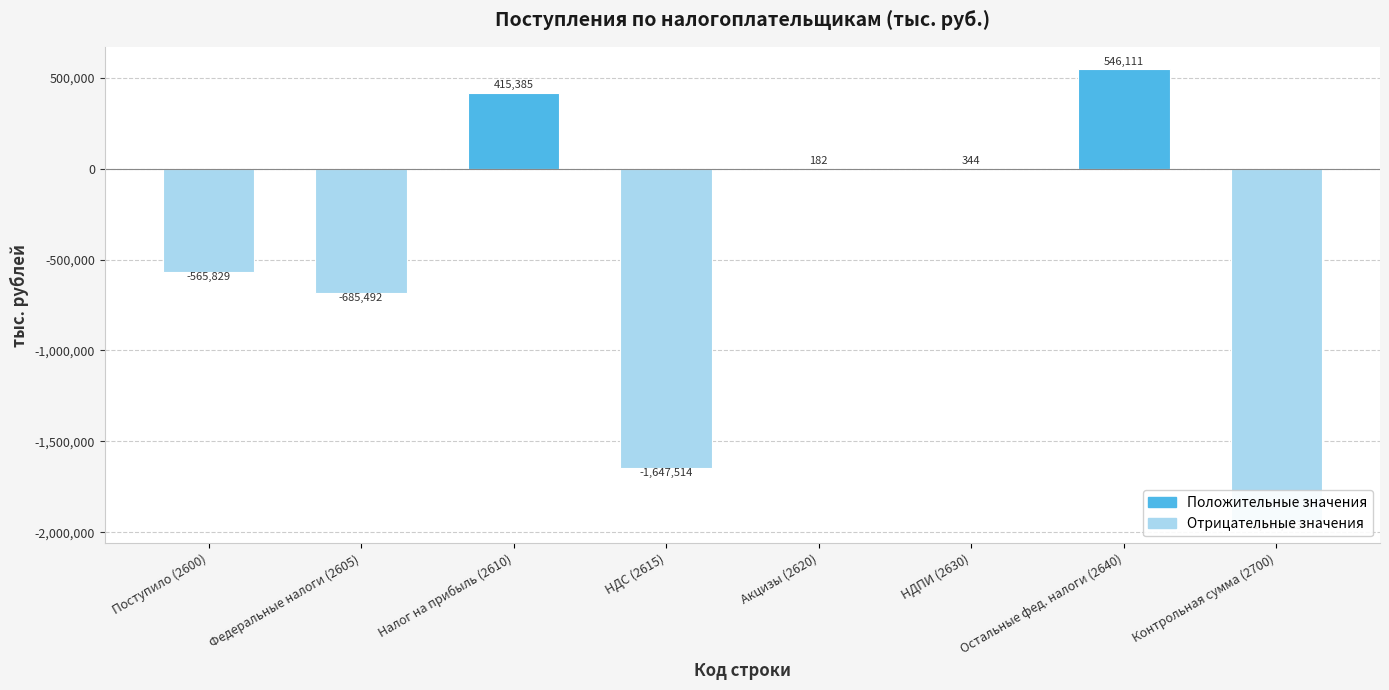

What is the difference between the values at Налог на прибыль (2610) and Остальные фед. налоги (2640)?

130726